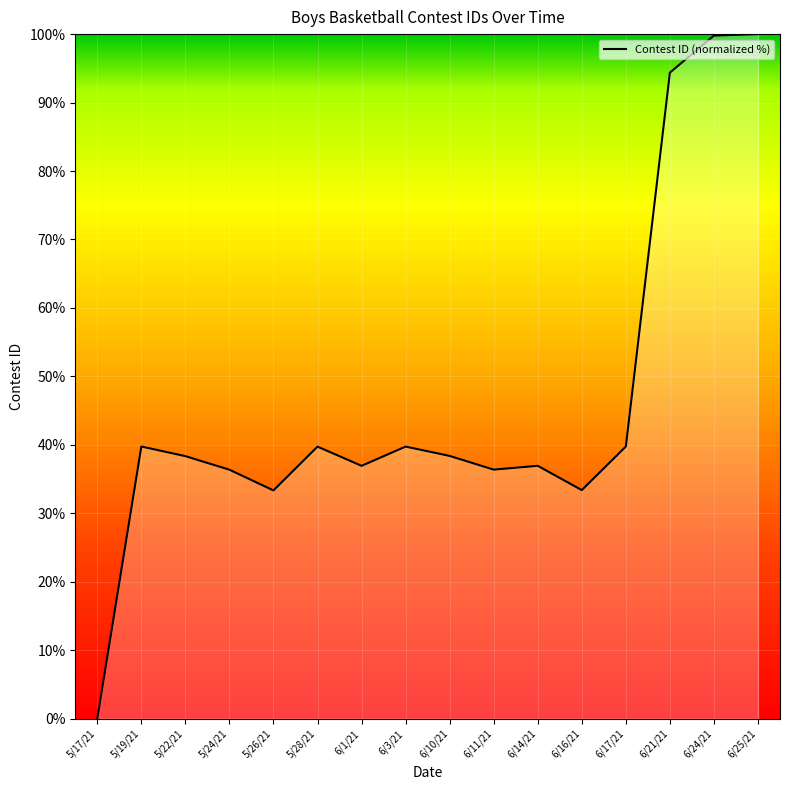

What is the greatest value displayed?

100.0